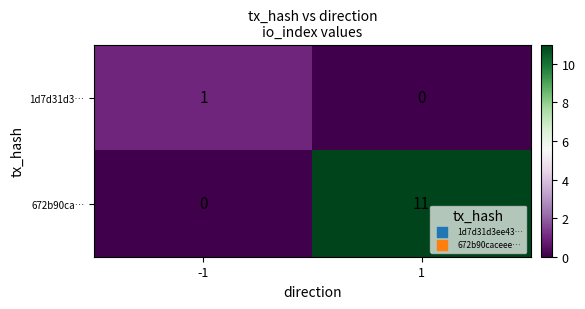

What is the sum of the 672b90ca… values at -1 and 1?

11